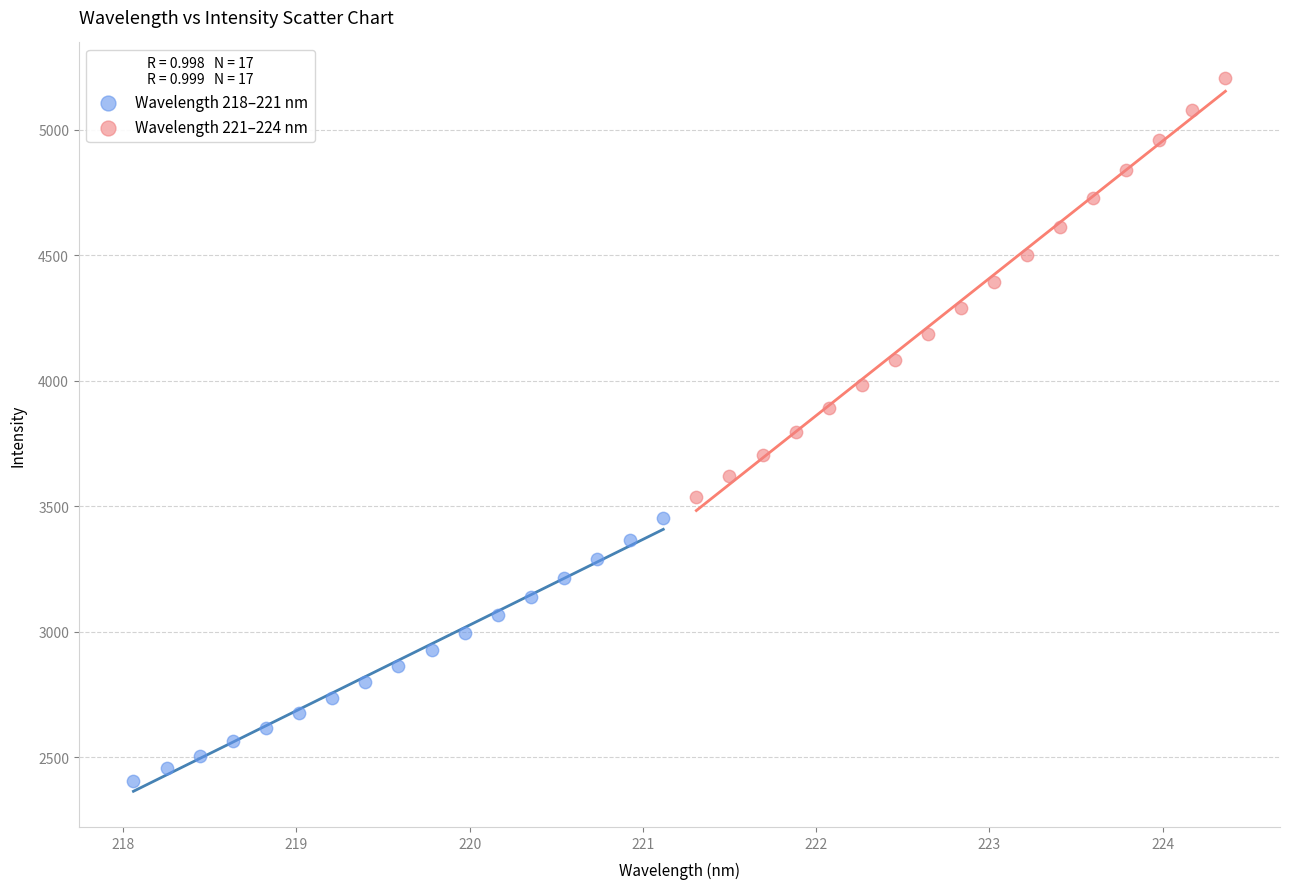

Which series contains the lowest Y value?

Wavelength 218–221 nm